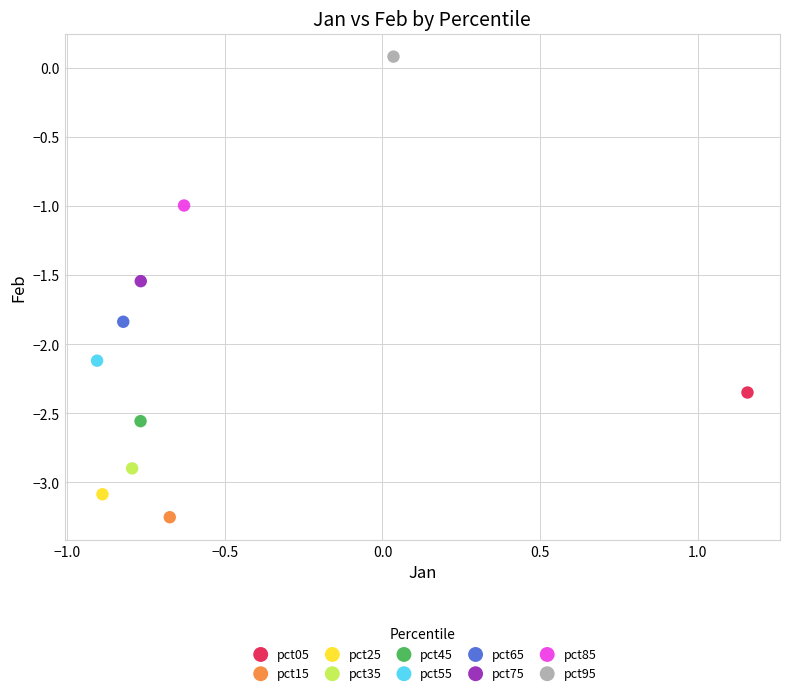

What are all the series names shown in the legend?

pct05, pct15, pct25, pct35, pct45, pct55, pct65, pct75, pct85, pct95